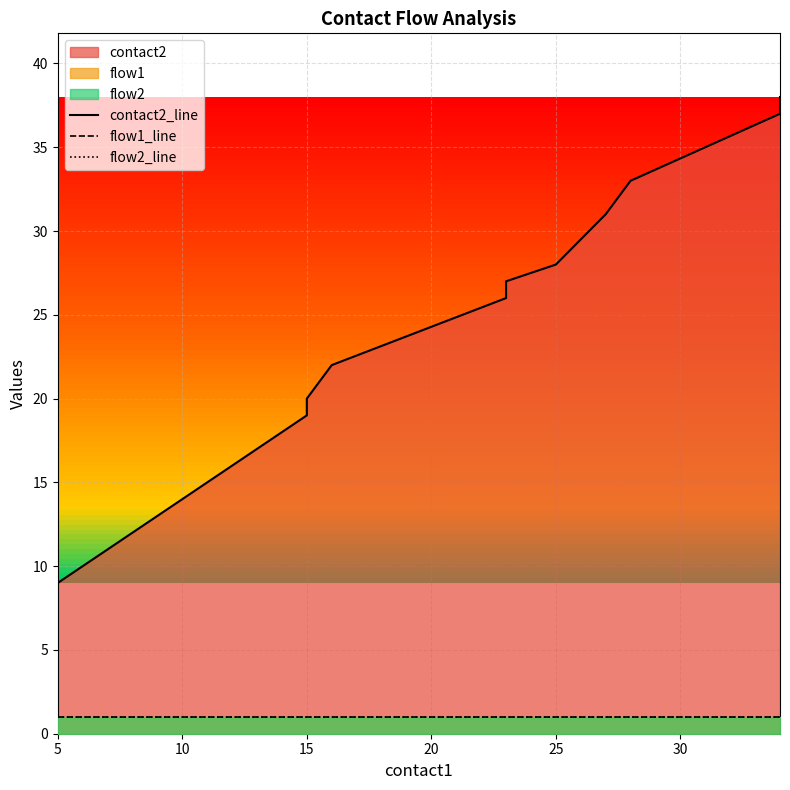

Is it true that flow1_line equals 0 at 25?

False